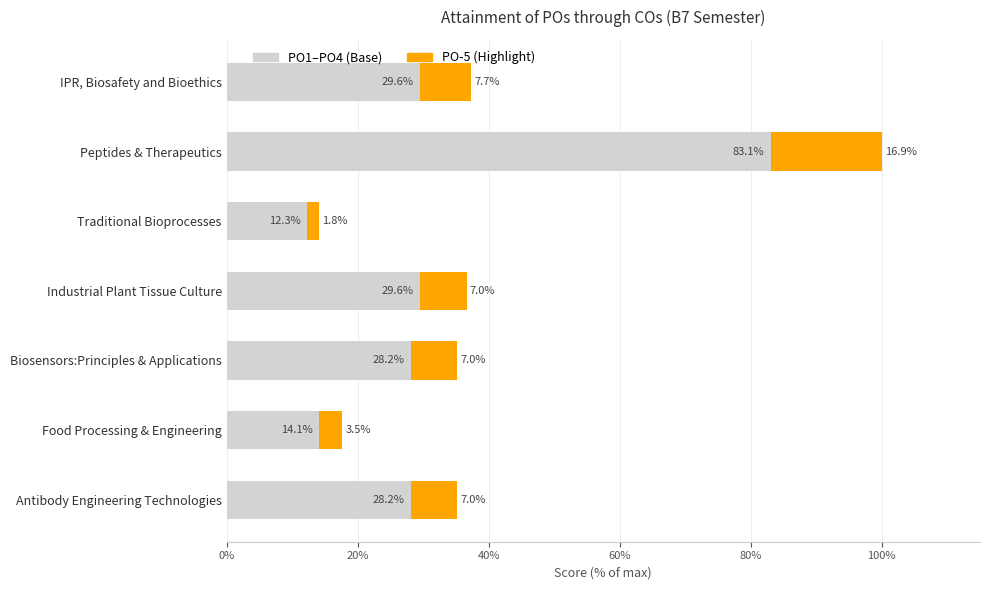

What is the total value across all series at Peptides & Therapeutics?

100.0